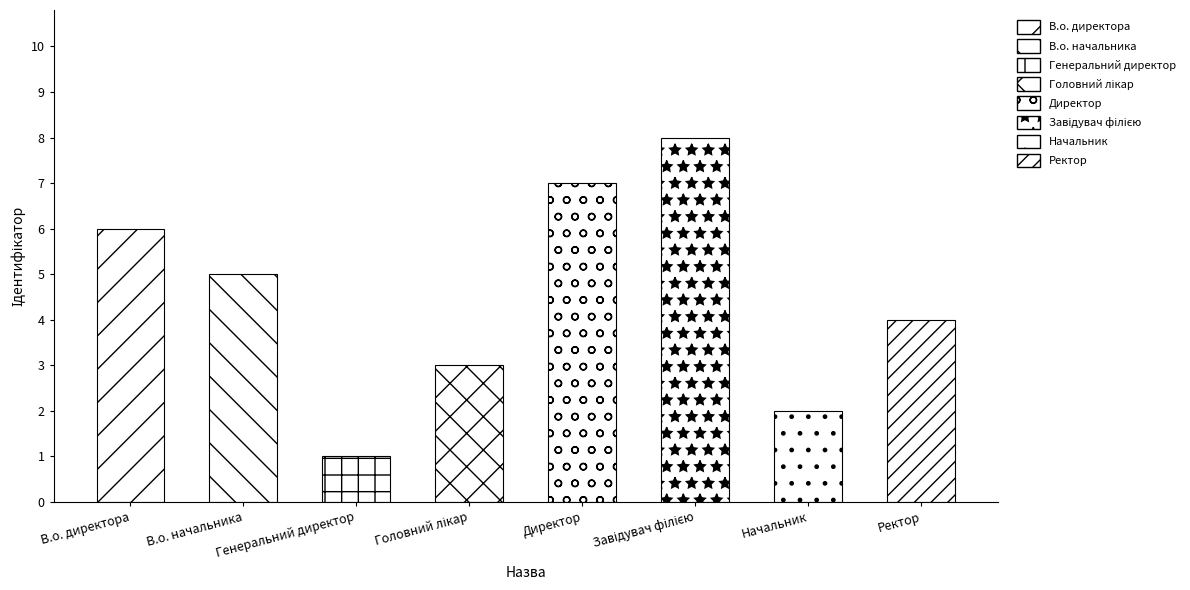

What is the greatest value displayed?

8